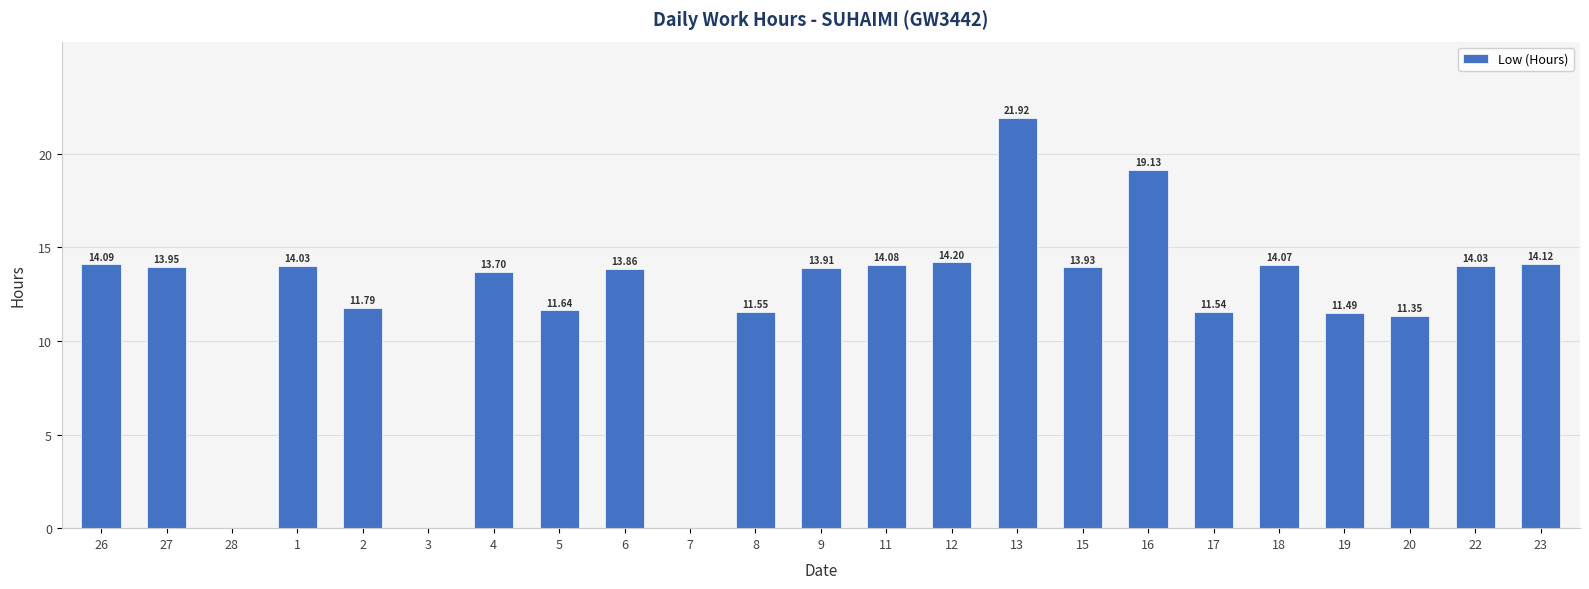

What is the sum of all values?

278.4